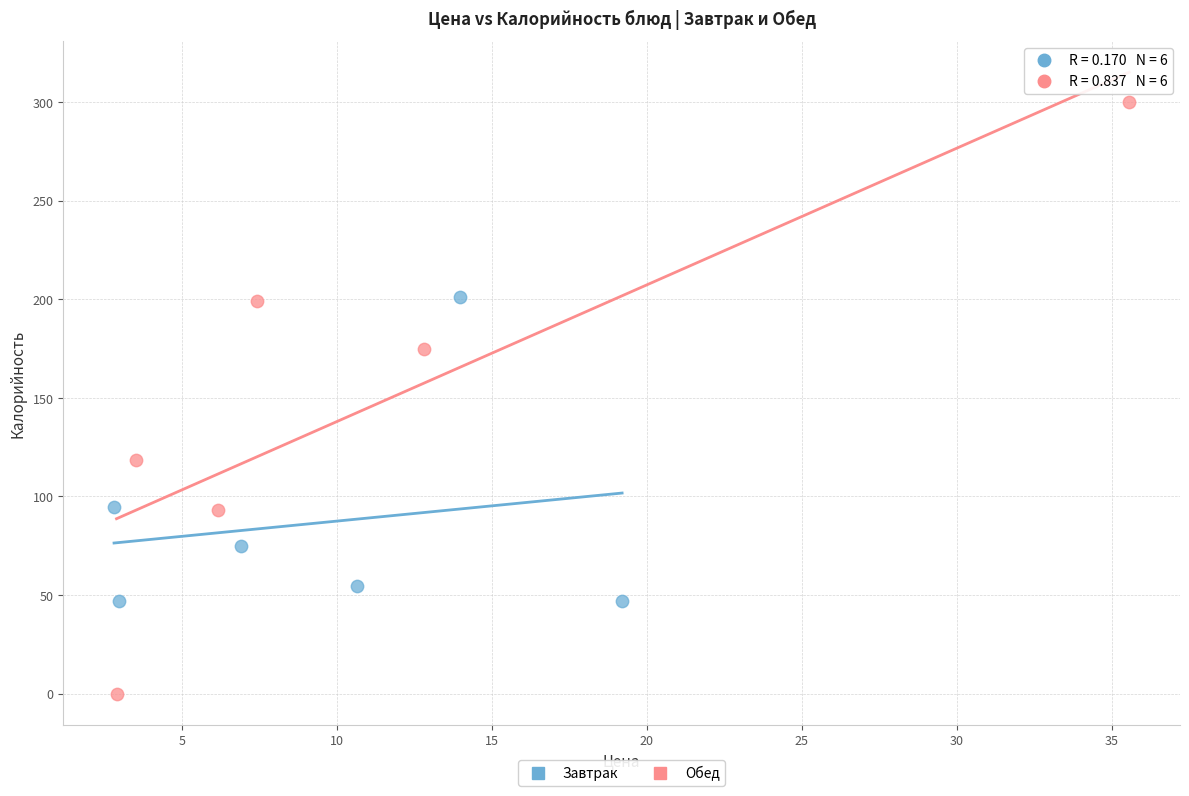

Which series has the largest Y range (max minus min)?

Обед